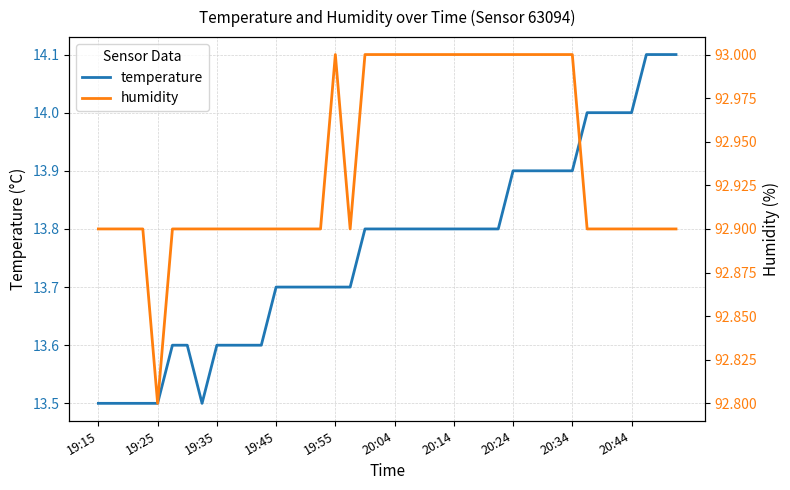

Which series has the largest range (max minus min)?

temperature